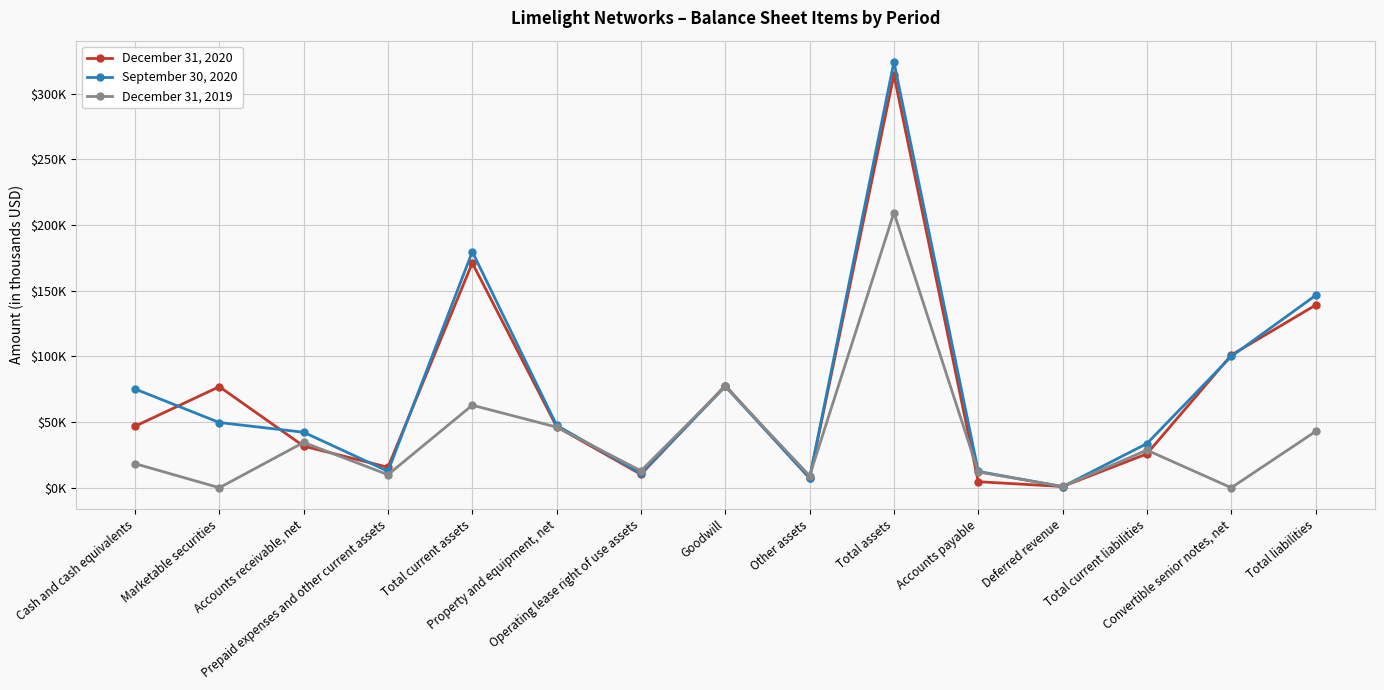

The value of December 31, 2020 at Total current assets is 295126. True or false?

False